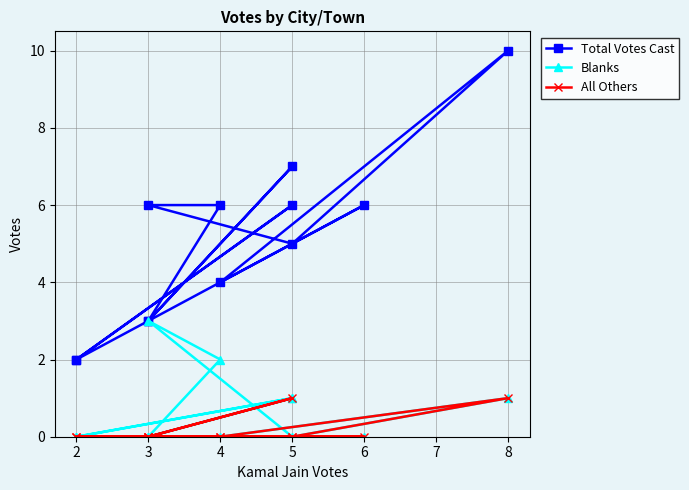

True or false: Total Votes Cast has more than 2 interior local peaks.

True